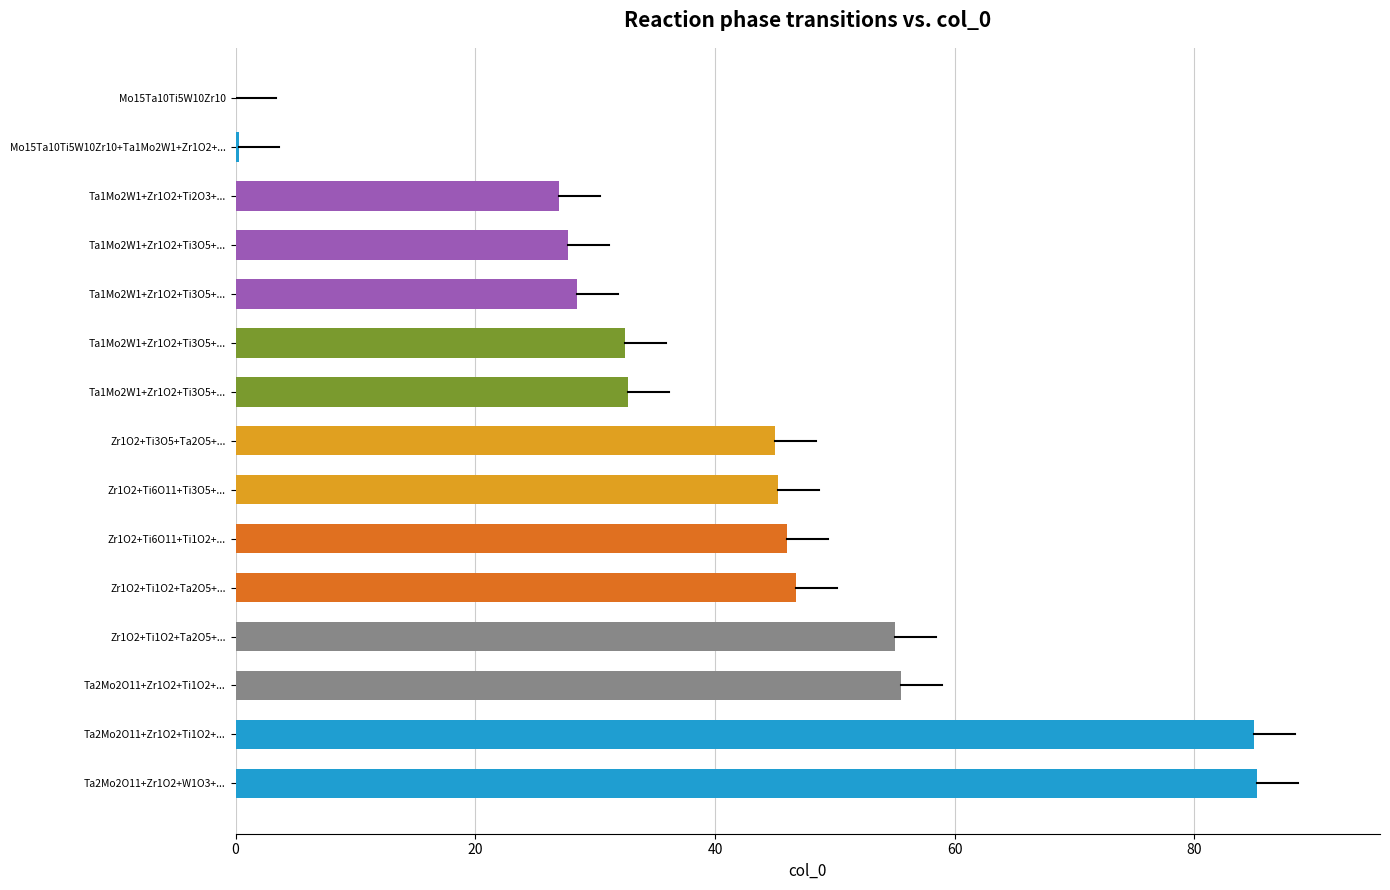

True or false: the data shows 70.9 at 7.

False